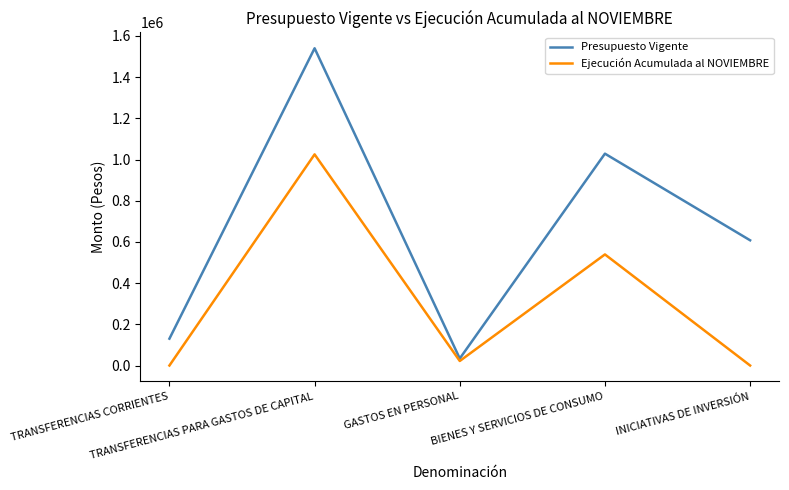

Which series has the largest total across all categories?

Presupuesto Vigente